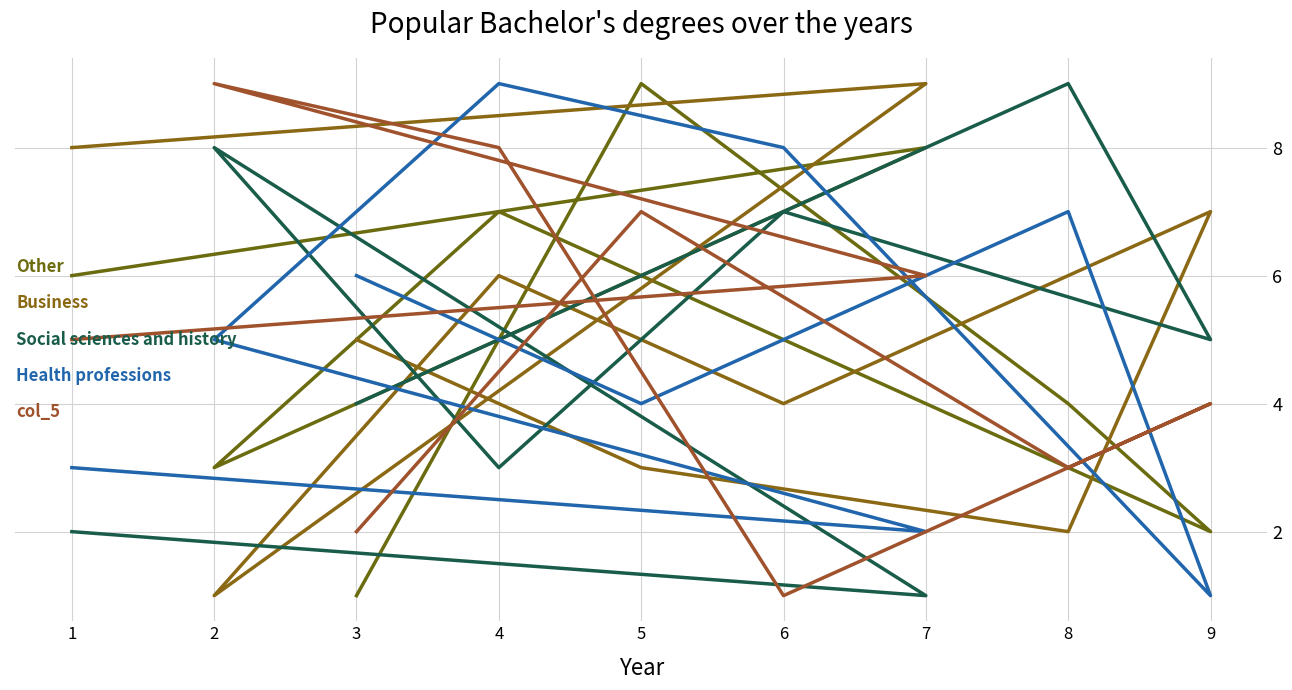

What are all the series names shown in the legend?

Other, Business, Social sciences and history, Health professions, col_5